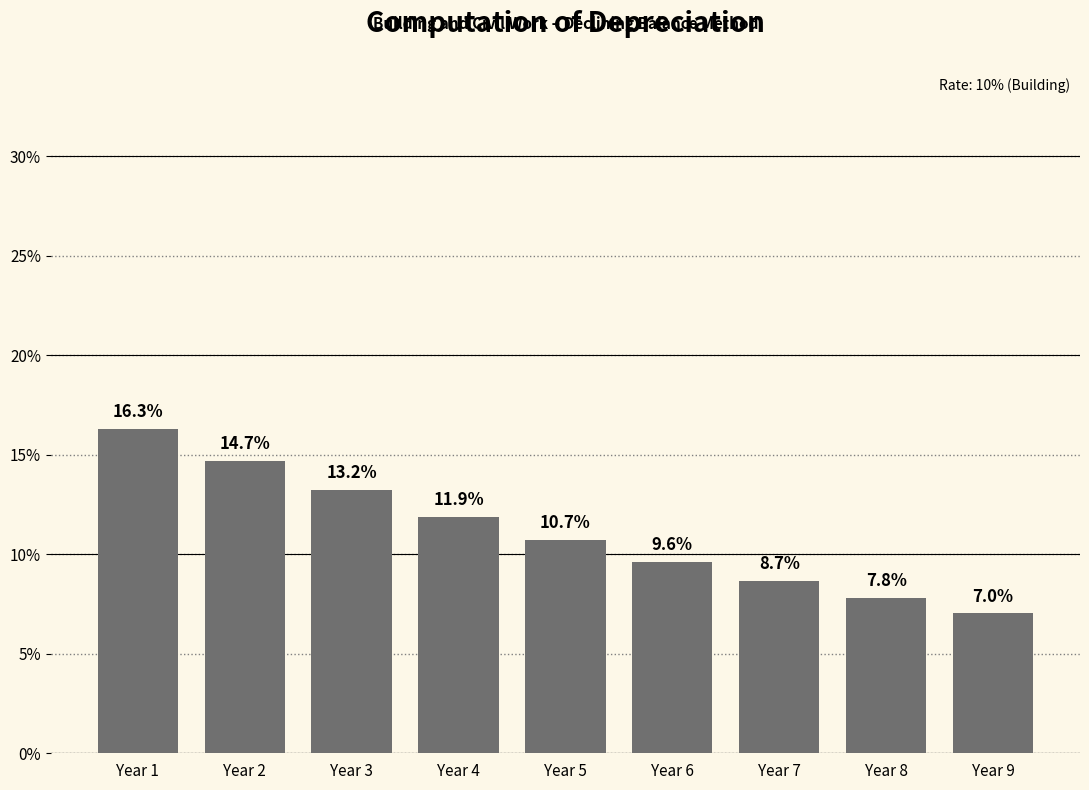

Reading left to right, transcribe all the data shown in this chart.

Year 1=16.3	Year 2=14.7	Year 3=13.2	Year 4=11.9	Year 5=10.7	Year 6=9.6	Year 7=8.7	Year 8=7.8	Year 9=7.0